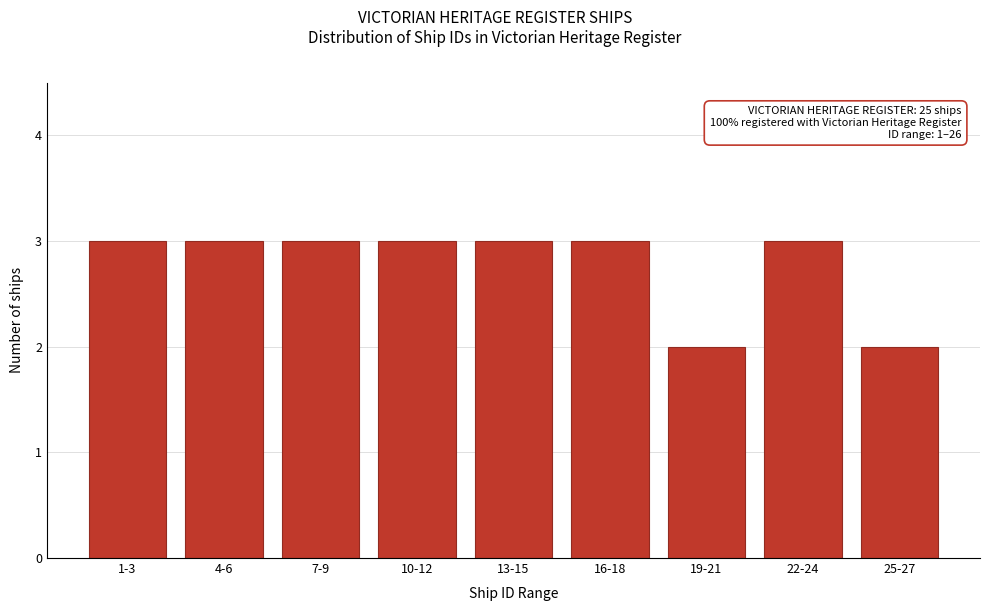

Reading left to right, transcribe all the data shown in this chart.

1-3=3	4-6=3	7-9=3	10-12=3	13-15=3	16-18=3	19-21=2	22-24=3	25-27=2